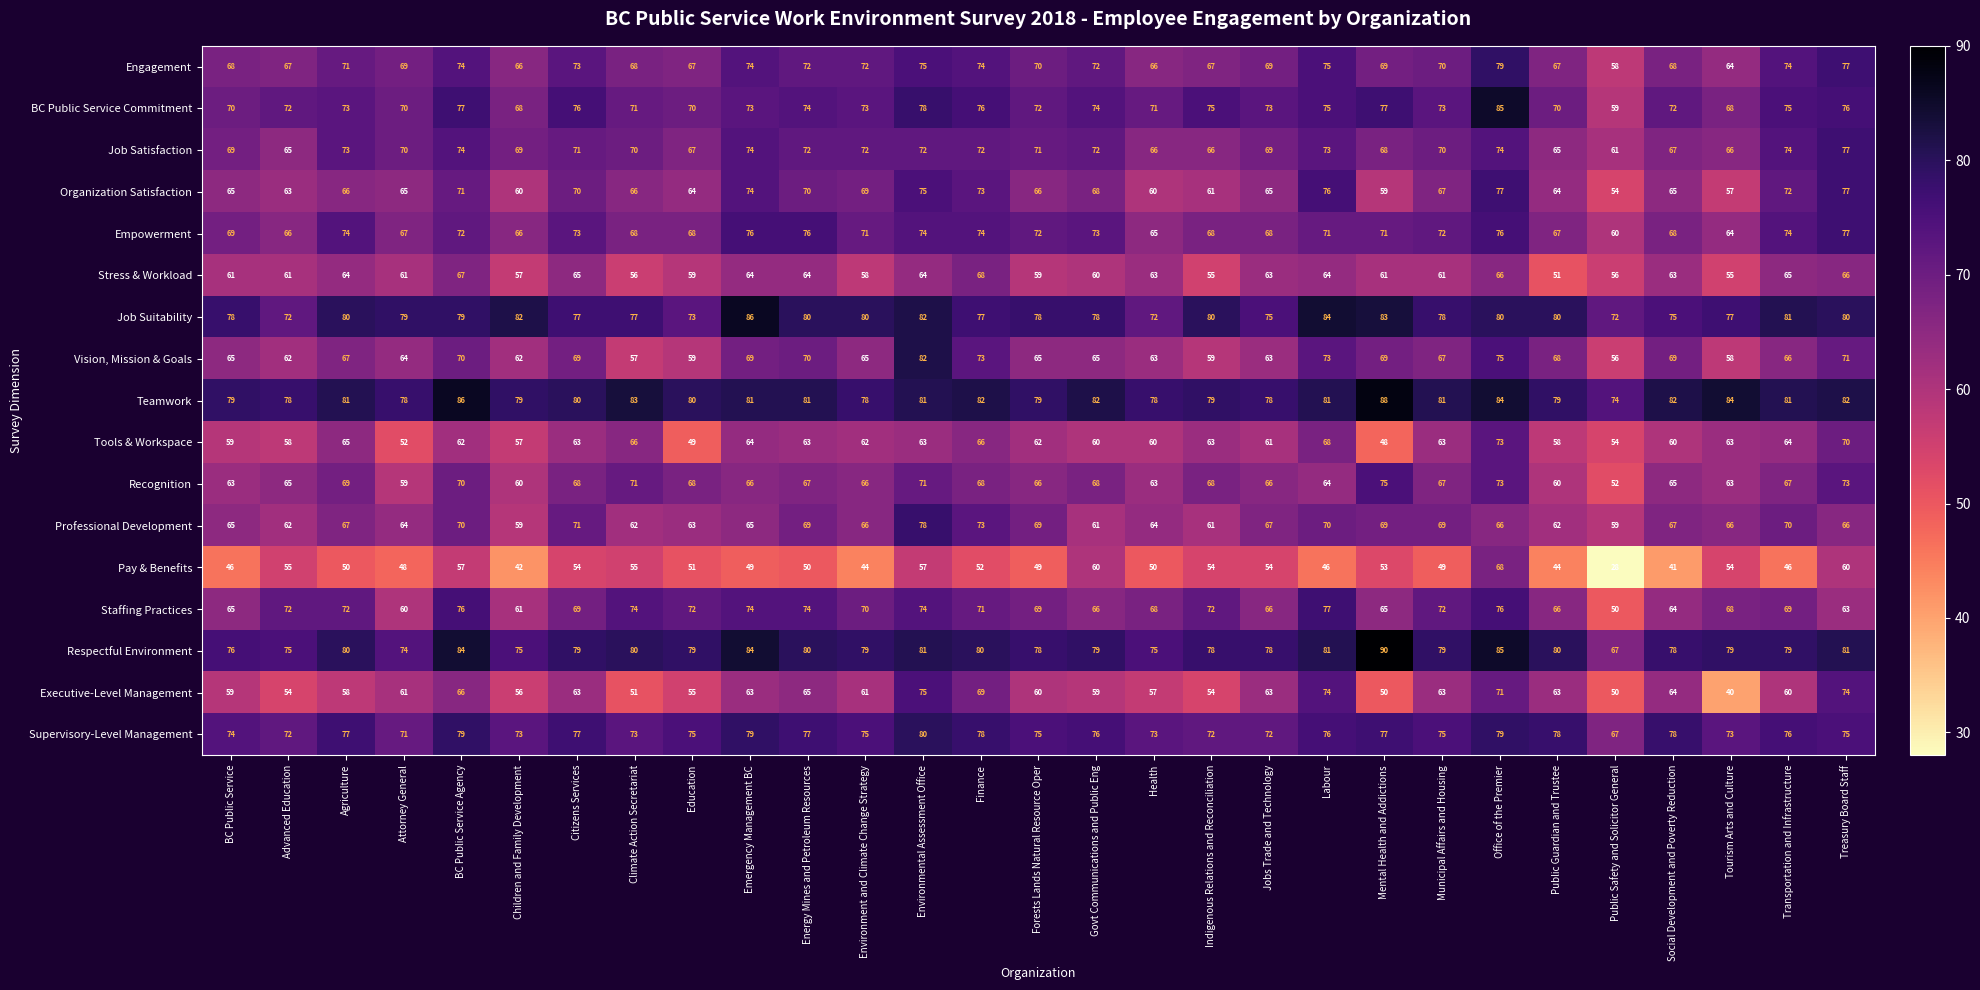

At which label does Respectful Environment first exceed 79?

Agriculture